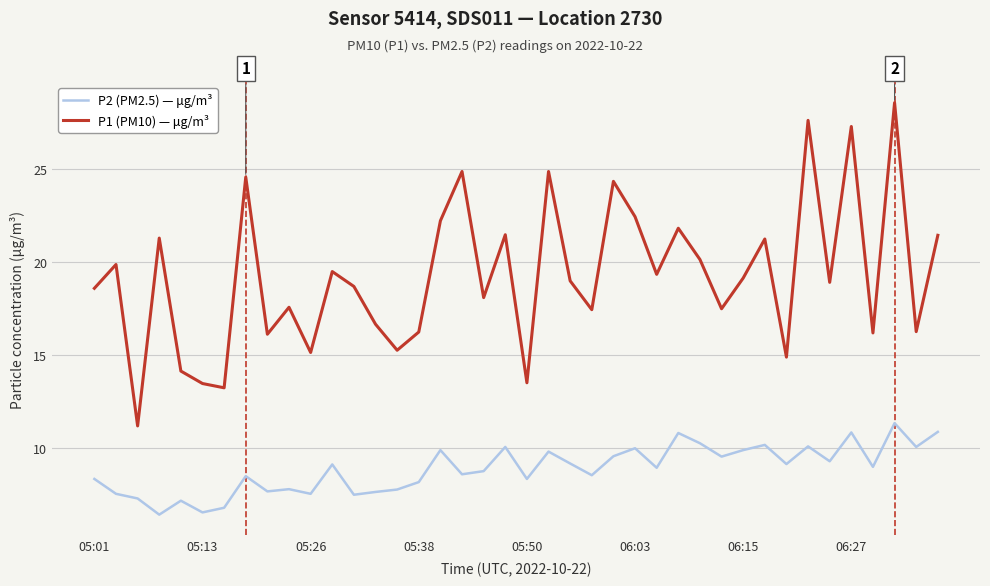

What is the average value of the P1 (PM10) — μg/m³ series?

19.3